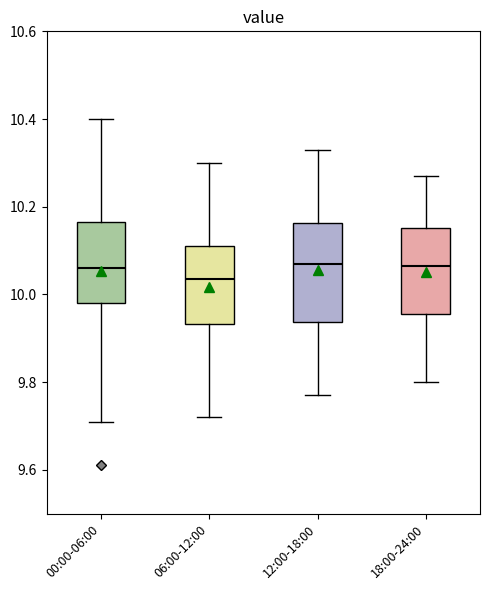

Reading left to right, transcribe this box plot: for each box, give where its median line is, the range the box spans, and where its two whiskers end, as read against the y-axis. The values are not printed on the chart, so give them approximately, as read against the axis.

00:00-06:00: median 10.06, box 9.98 to 10.16, whiskers 9.72 to 10.40
06:00-12:00: median 10.04, box 9.94 to 10.12, whiskers 9.72 to 10.30
12:00-18:00: median 10.08, box 9.94 to 10.16, whiskers 9.78 to 10.34
18:00-24:00: median 10.06, box 9.96 to 10.16, whiskers 9.80 to 10.28